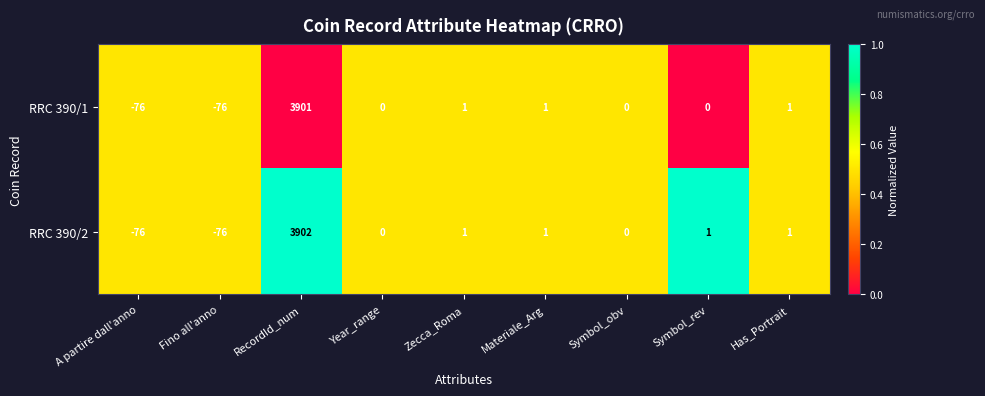

Which series has the largest total across all categories?

RRC 390/2